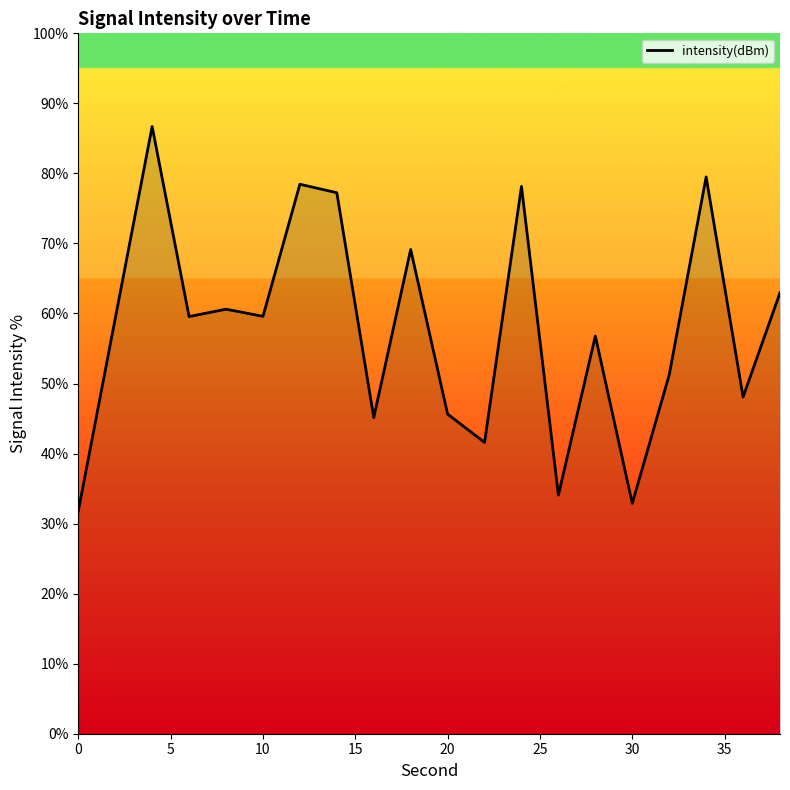

What is the greatest value displayed?

86.7